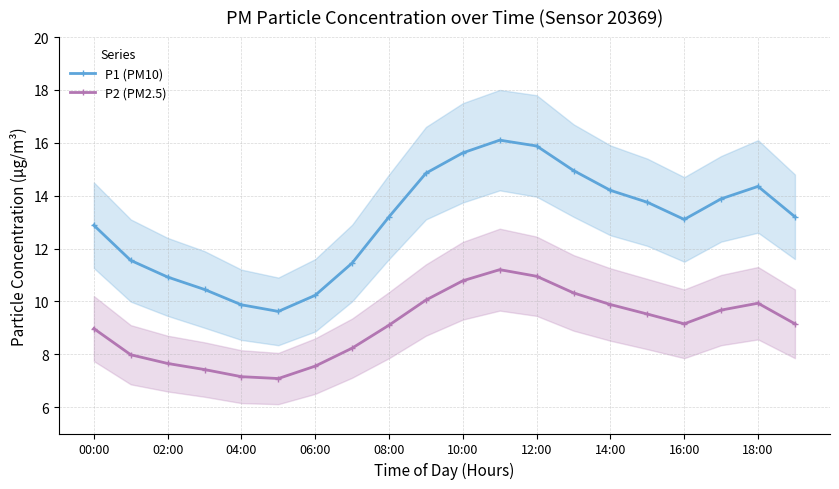

What is the minimum value for P1 (PM10)?

9.6